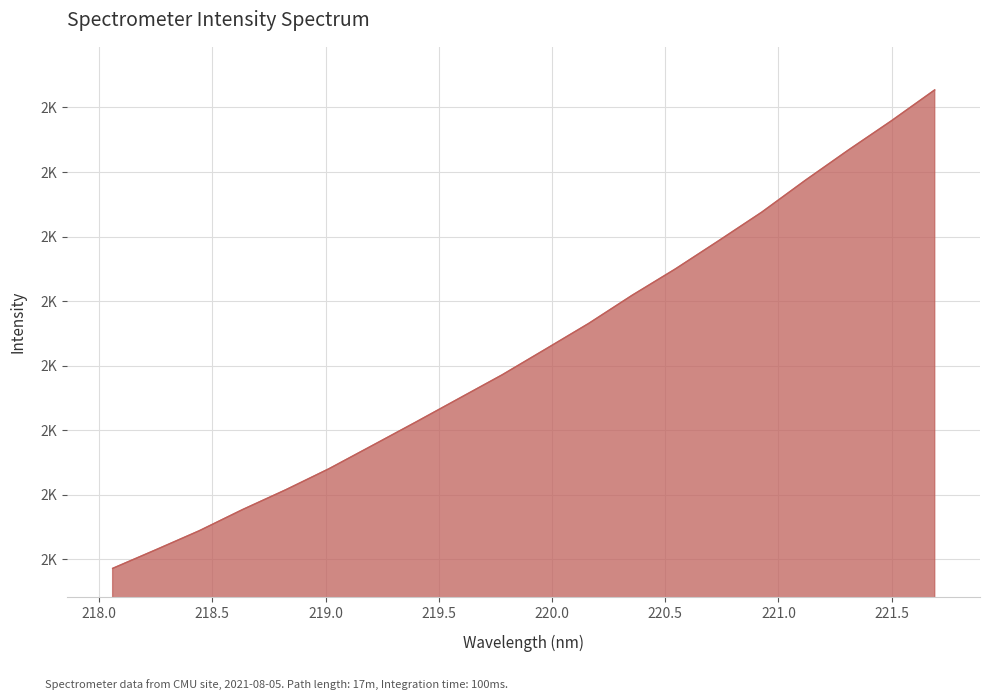

Does the chart display data point markers on the line(s)?

No